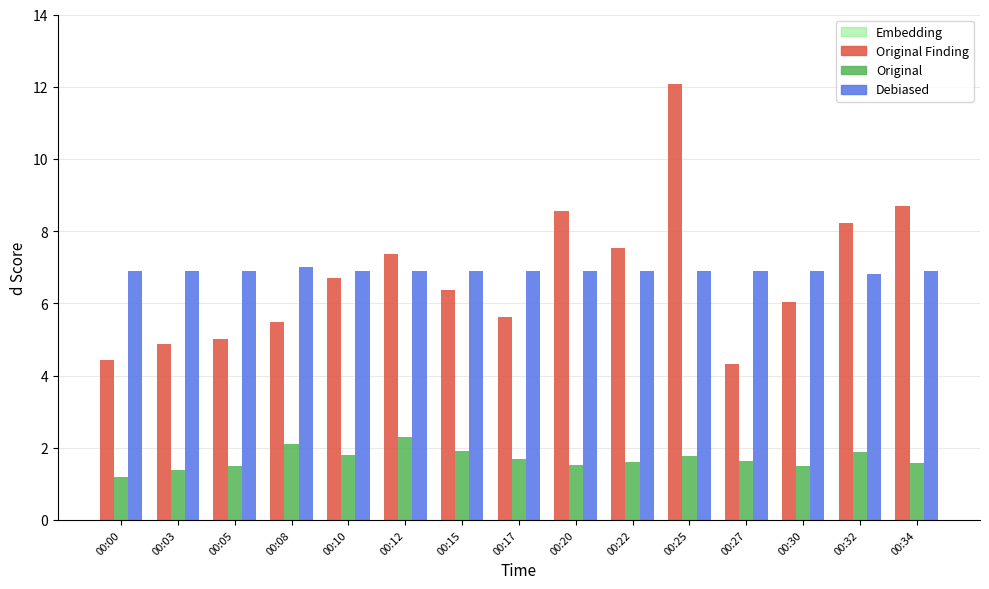

What is the average value of the Original series?

1.7